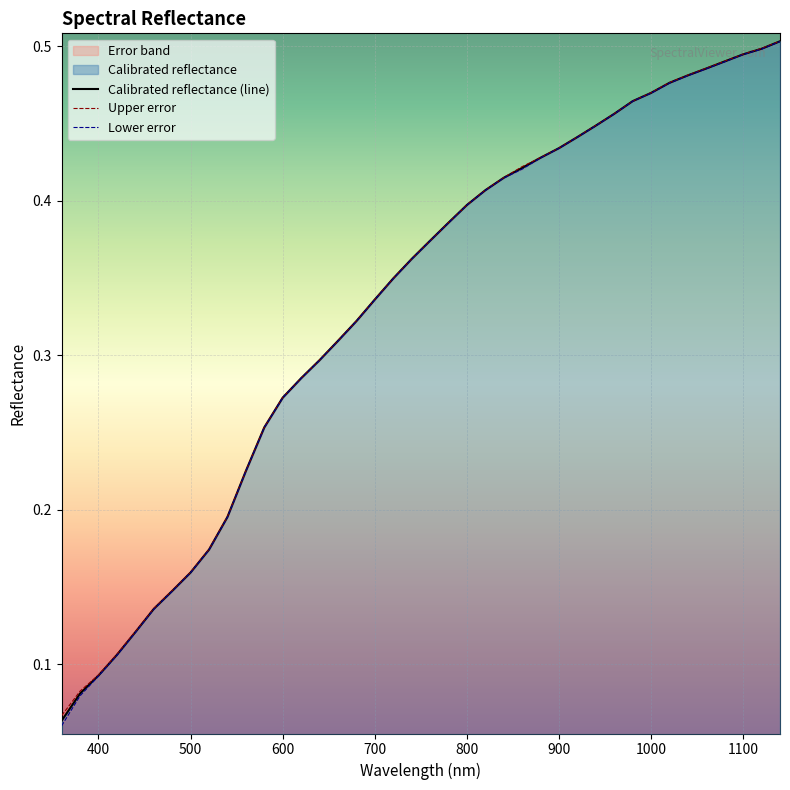

True or false: the data shows 0.2 at 420.0.

False